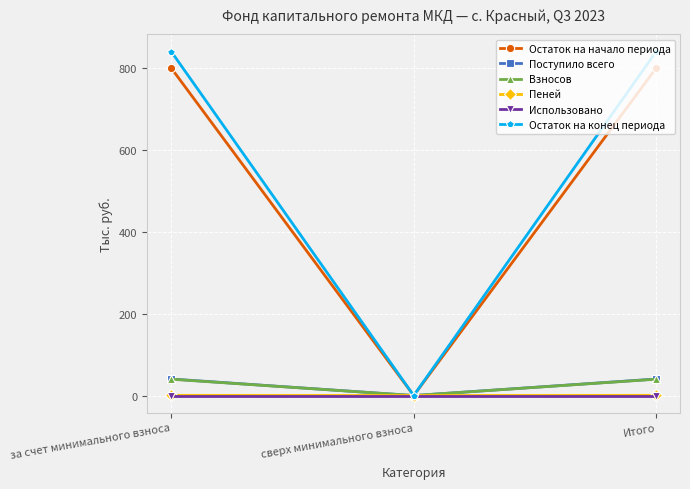

Is this an area chart (filled region under the line)?

No